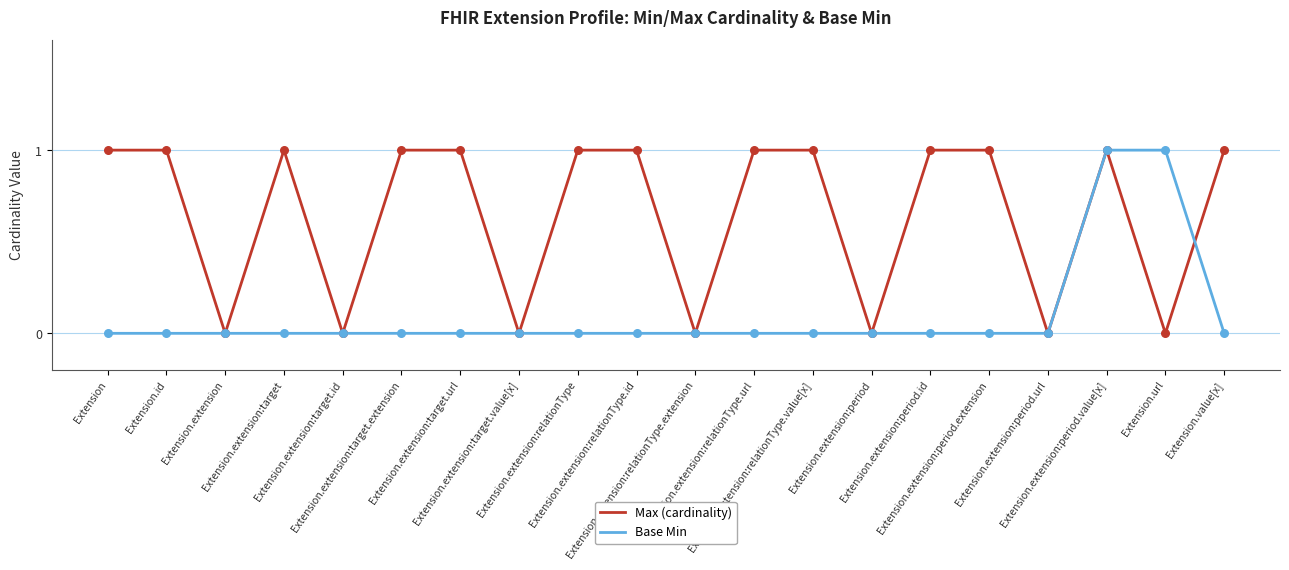

Which series has the largest total across all categories?

Max (cardinality)